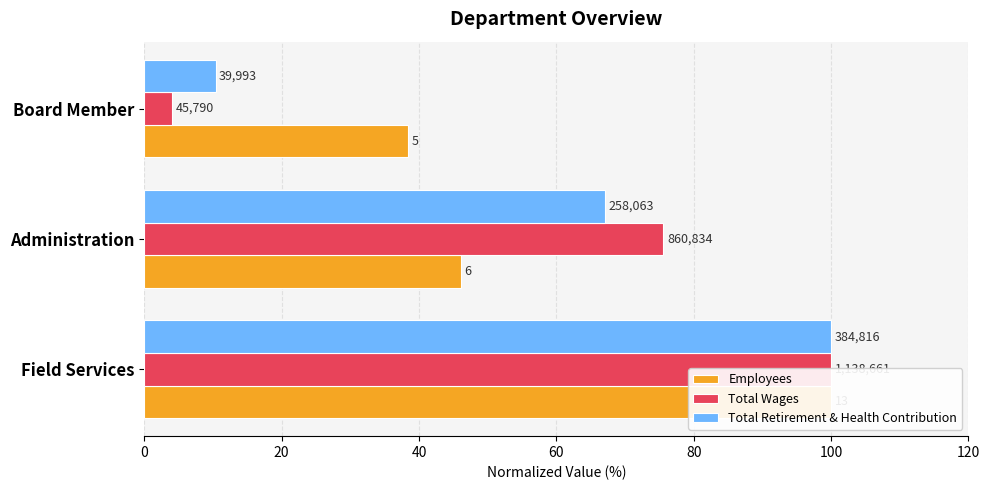

Rank the series by their average value, from highest to lowest.

Employees, Total Wages, Total Retirement & Health Contribution